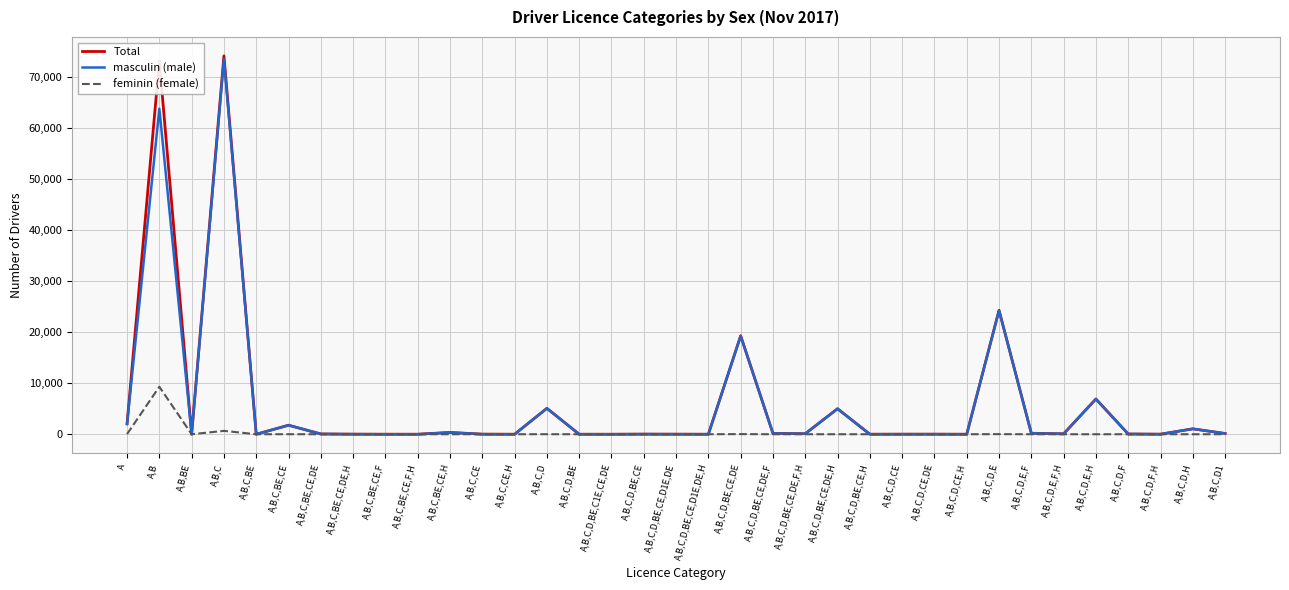

In Total, how many points are higher than both neighbors (excluding endpoints)?

12